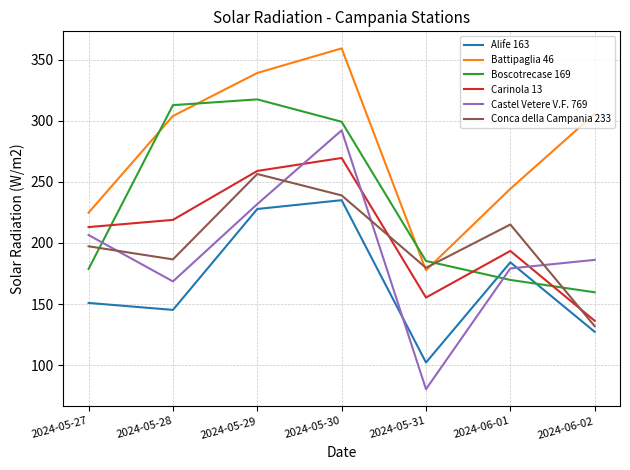

Which series has the largest range (max minus min)?

Castel Vetere V.F. 769